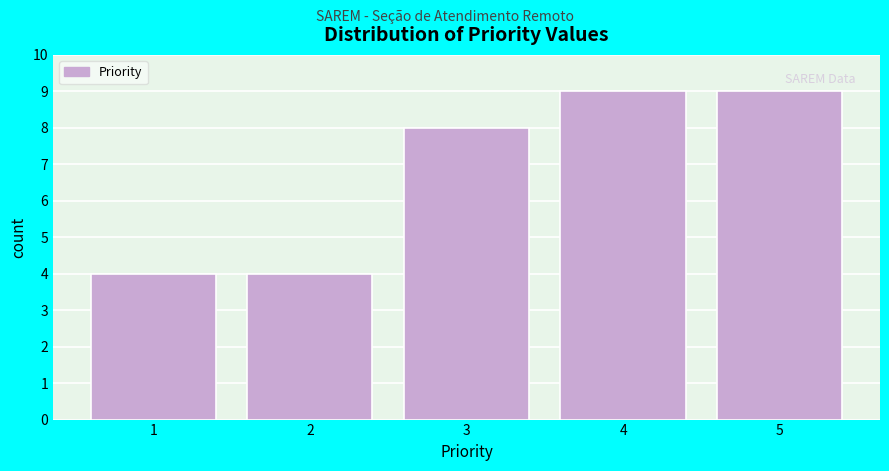

Reading left to right, transcribe this chart: for each bar, give the range it covers on the x-axis and its height. The values are not printed on the chart, so give them approximately, as read against the axis.

0.5 to 1.5: 4
1.5 to 2.5: 4
2.5 to 3.5: 8
3.5 to 4.5: 9
4.5 to 5.5: 9